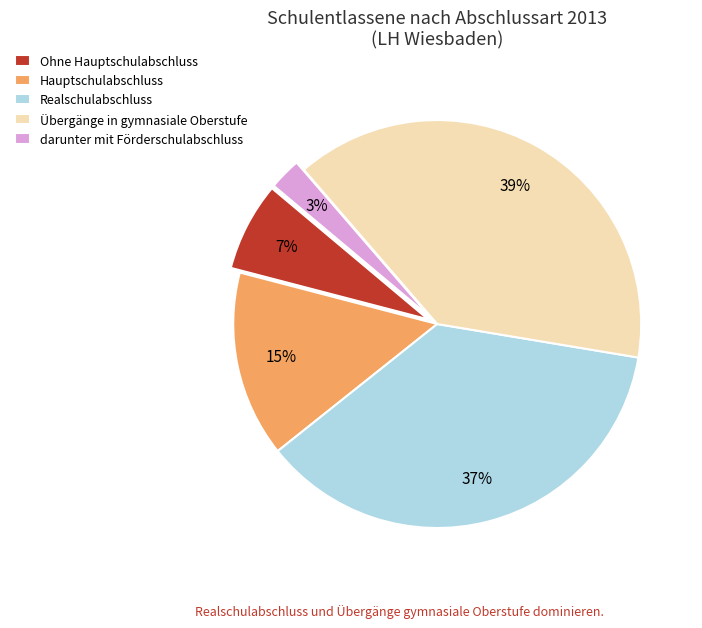

To the nearest percent, what is the combined percentage of Ohne Hauptschulabschluss and Hauptschulabschluss?

22%